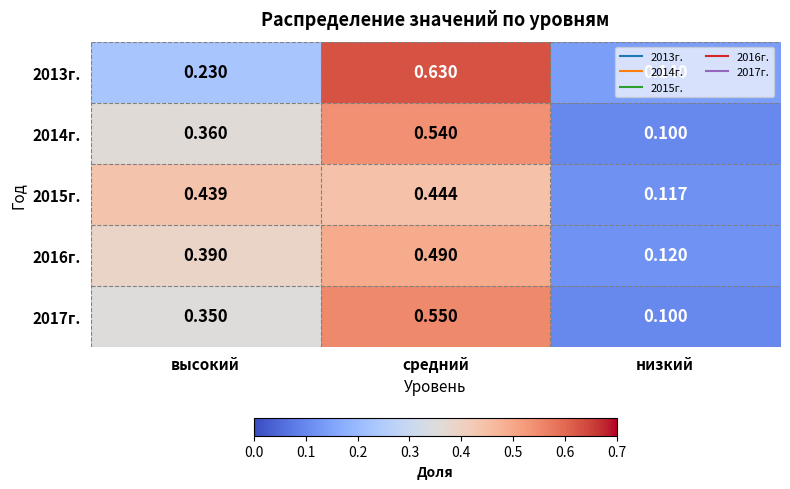

Where is 2013г. nearest to the value 0?

низкий